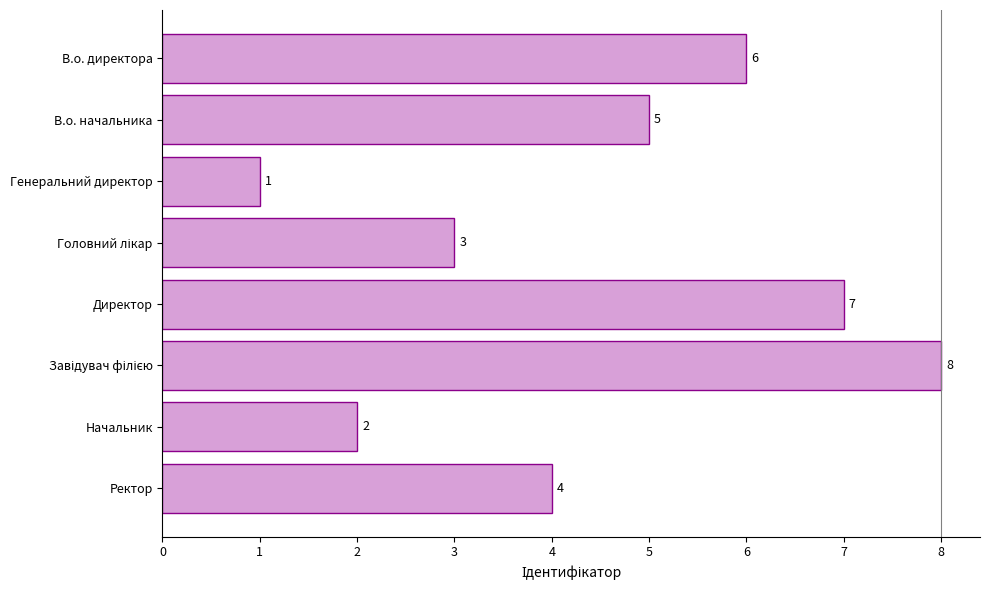

Does the chart contain any negative values?

No